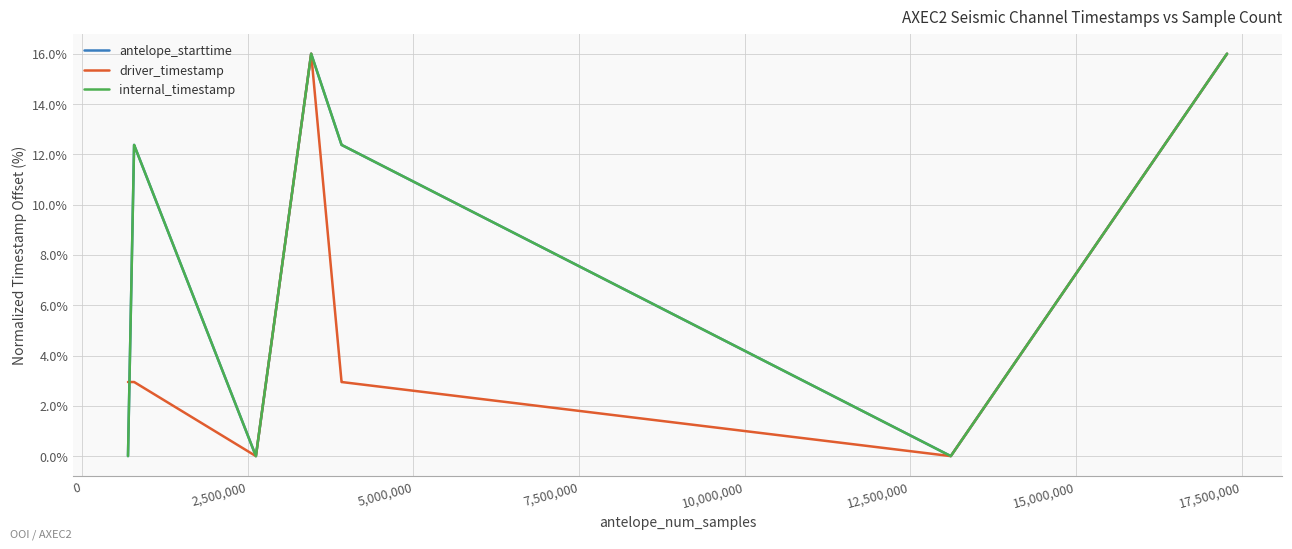

Is this an area chart (filled region under the line)?

No